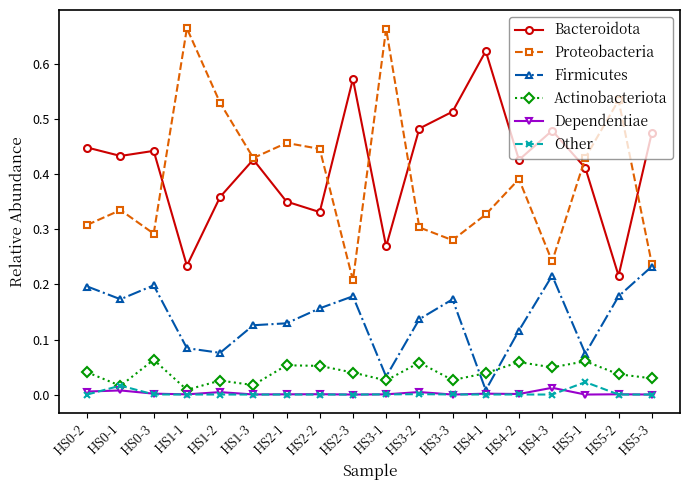

The value of Actinobacteriota at HS5-2 is 0.0. True or false?

True